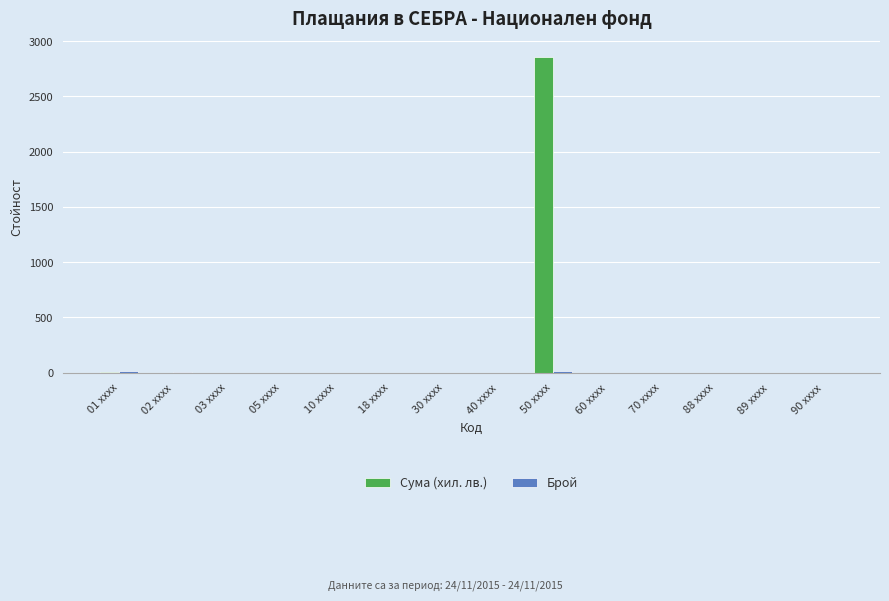

How many data points does each series have?

14